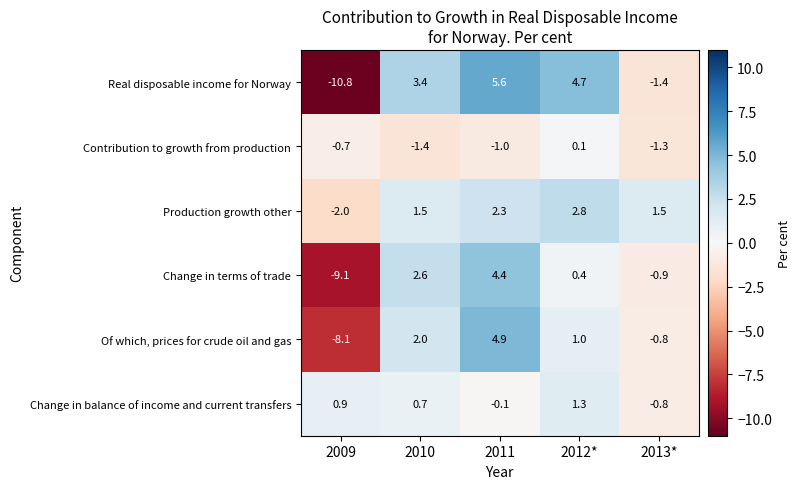

How many series are shown in this chart?

6